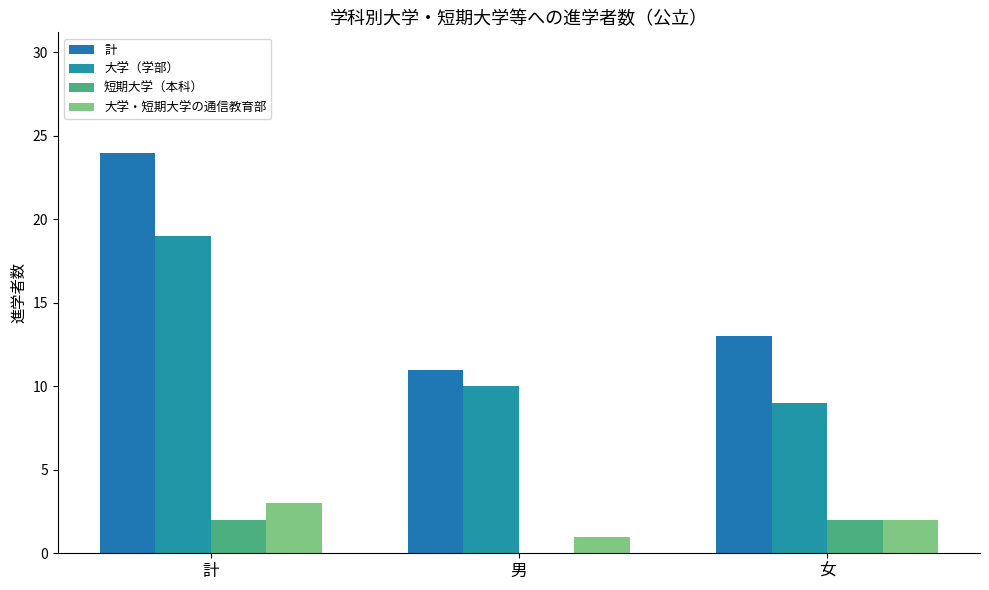

Which series has the largest range (max minus min)?

計